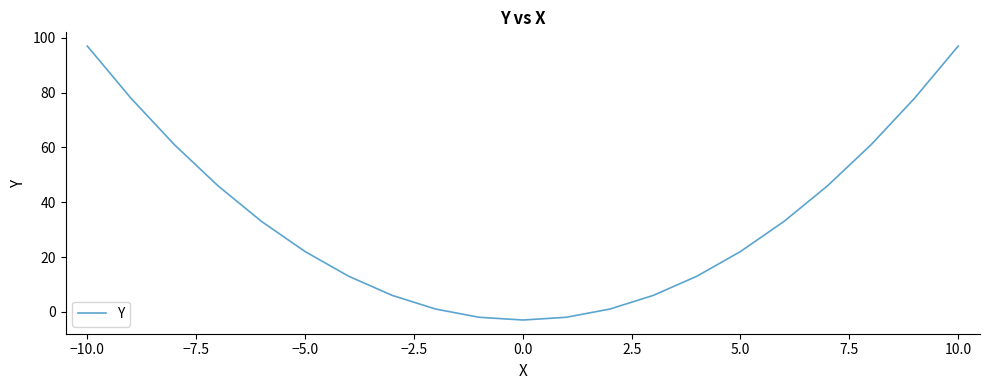

What is the difference between the maximum and minimum values?

100